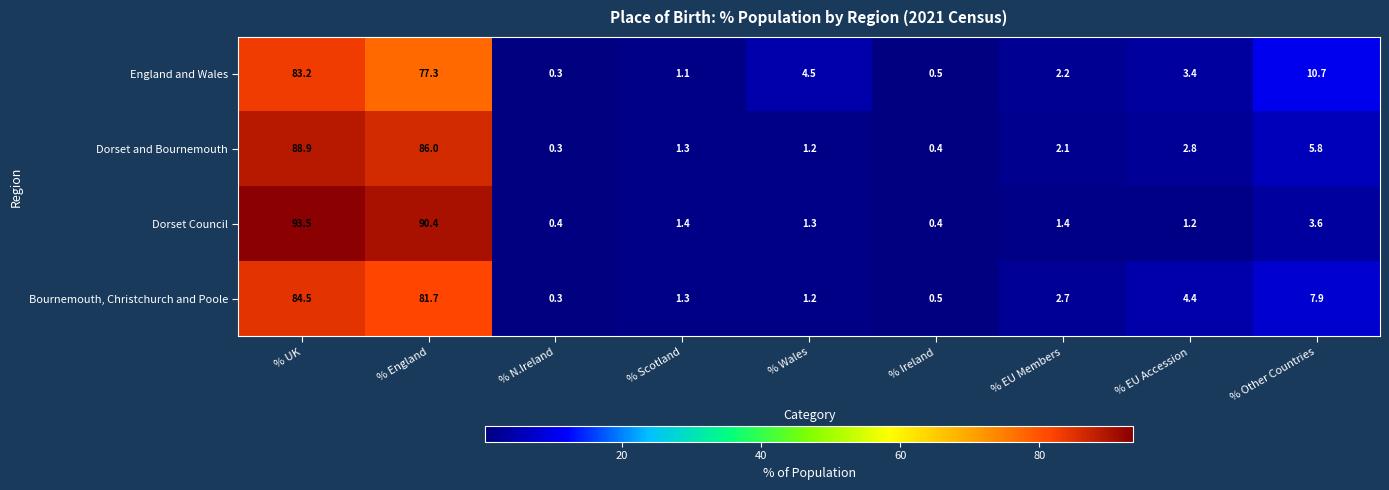

Rank the categories by England and Wales value from highest to lowest.

% UK, % England, % Other Countries, % Wales, % EU Accession, % EU Members, % Scotland, % Ireland, % N.Ireland